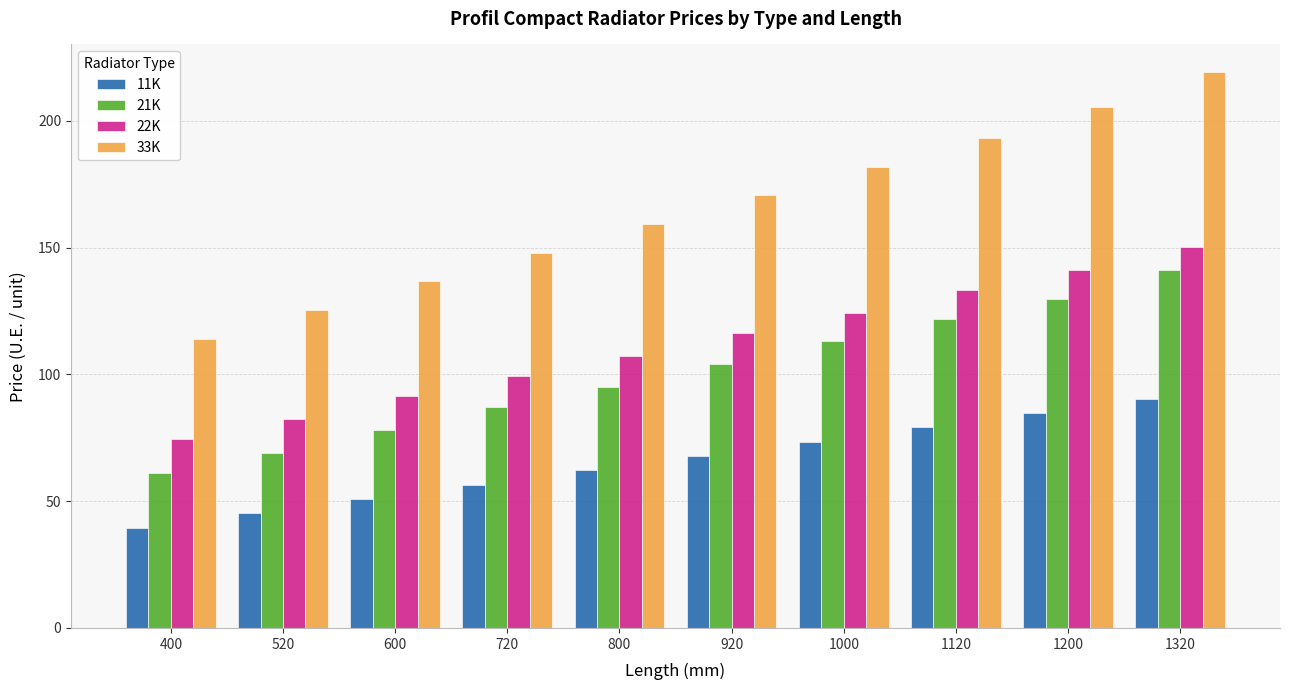

What is the difference between the maximum and minimum values in the 11K series?

50.8